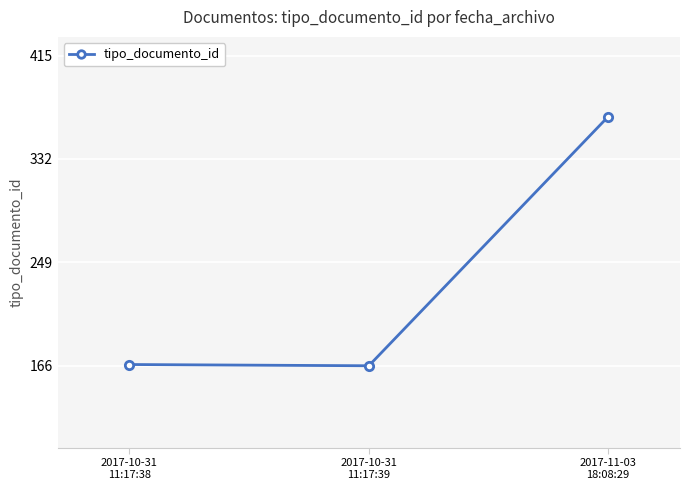

What position from the left is 2017-10-31
11:17:39?

2